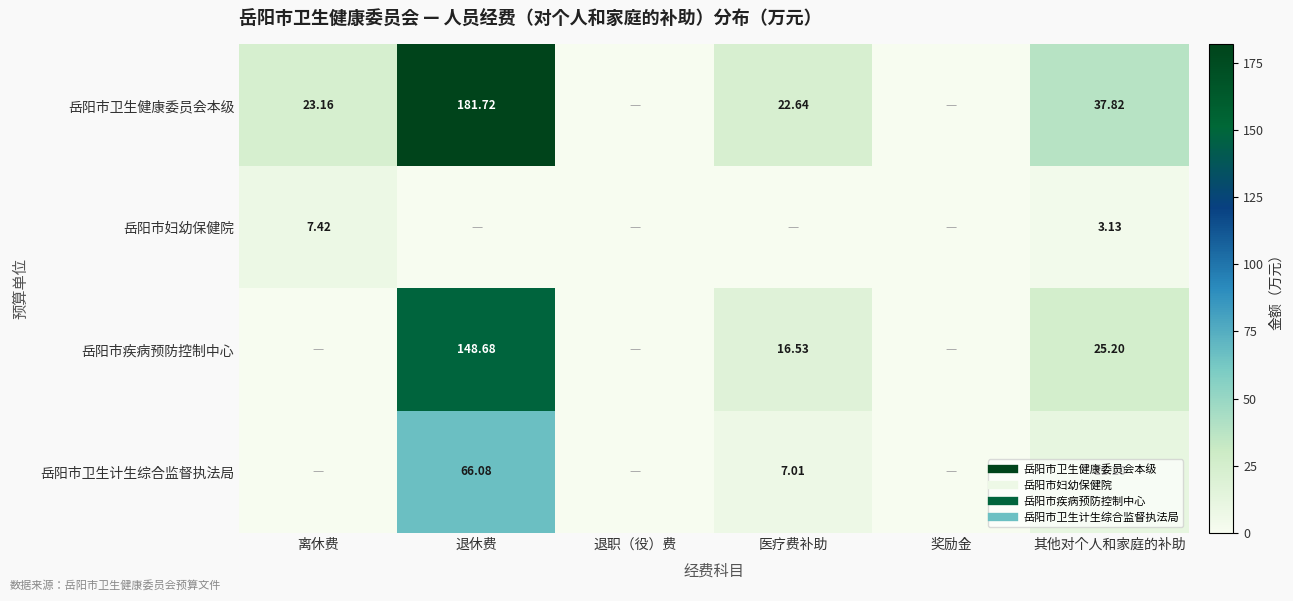

What is the difference between the maximum and minimum values in the 岳阳市妇幼保健院 series?

7.4